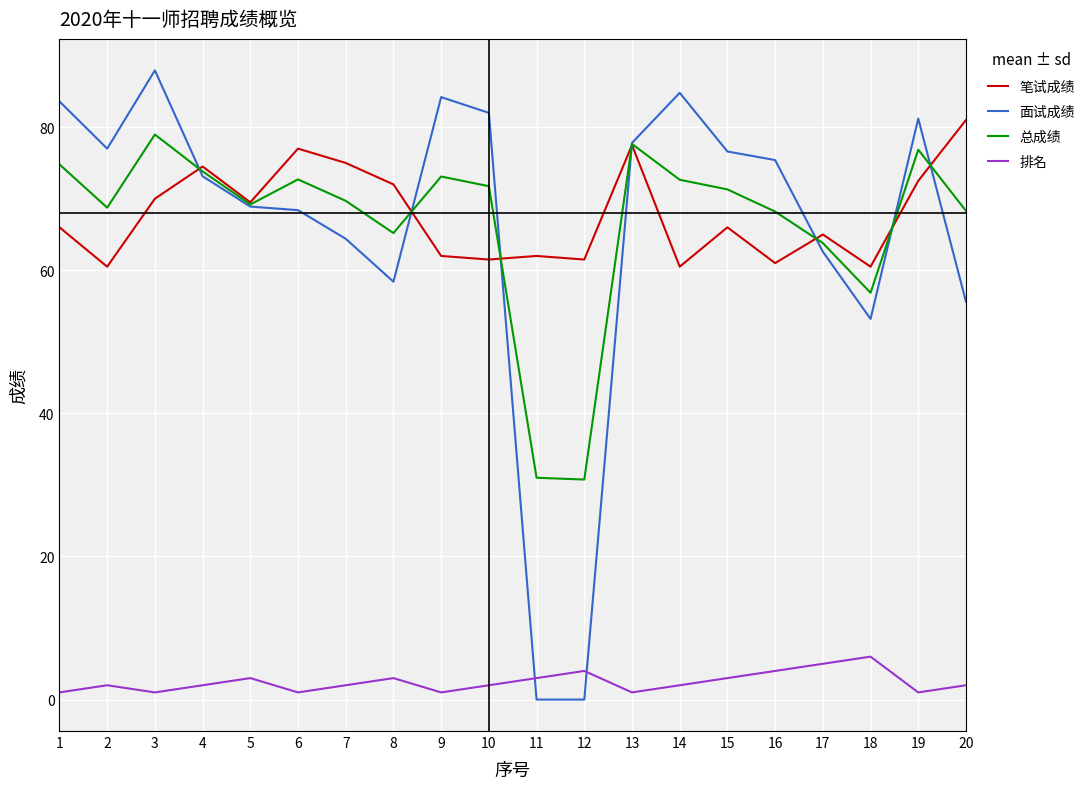

The value of 面试成绩 at 13 is 77.8. True or false?

True